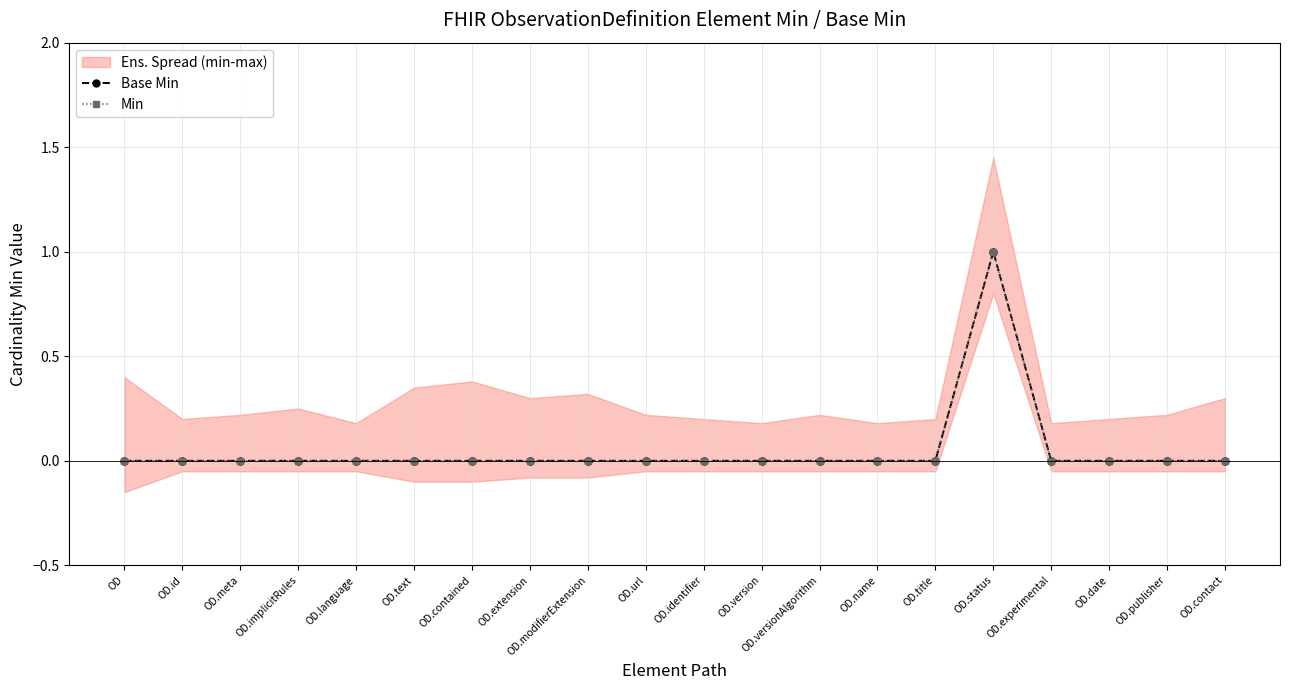

True or false: Base Min and Min intersect in this chart.

False